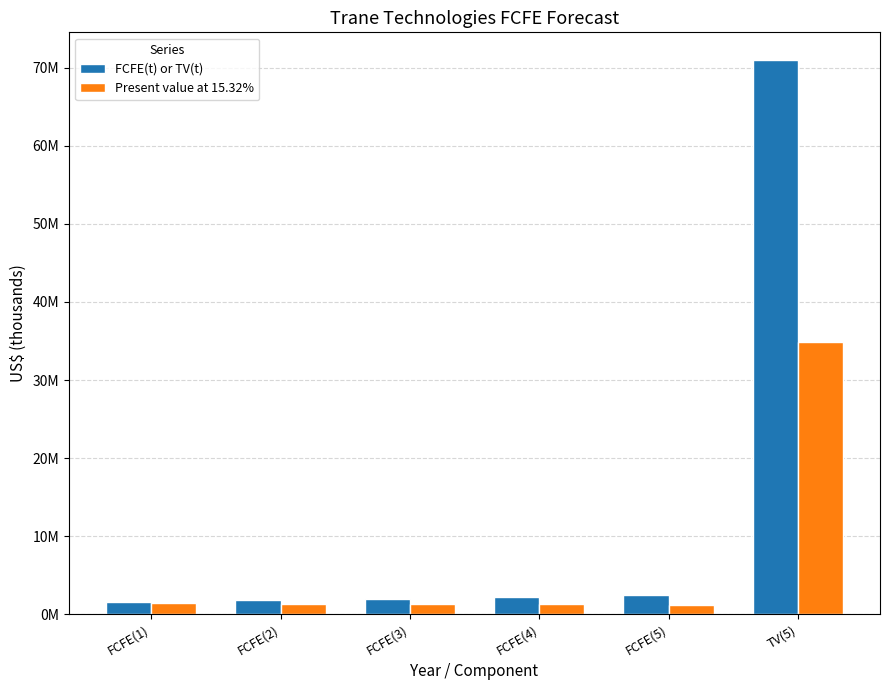

Between TV(5) and FCFE(1), which is larger?

TV(5)